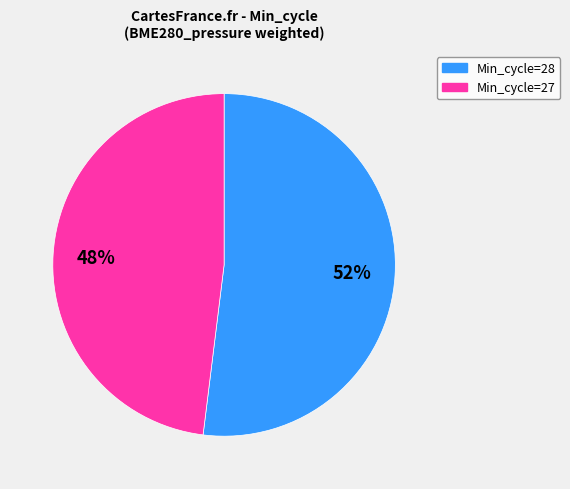

Is there any slice that represents more than half of the pie?

Yes